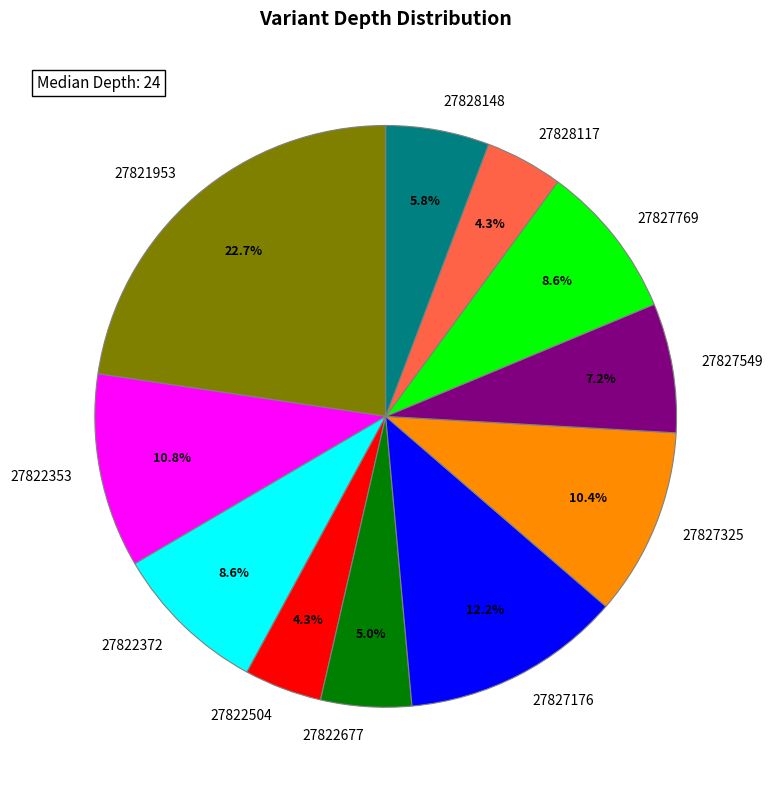

How many slices are in this pie chart?

11